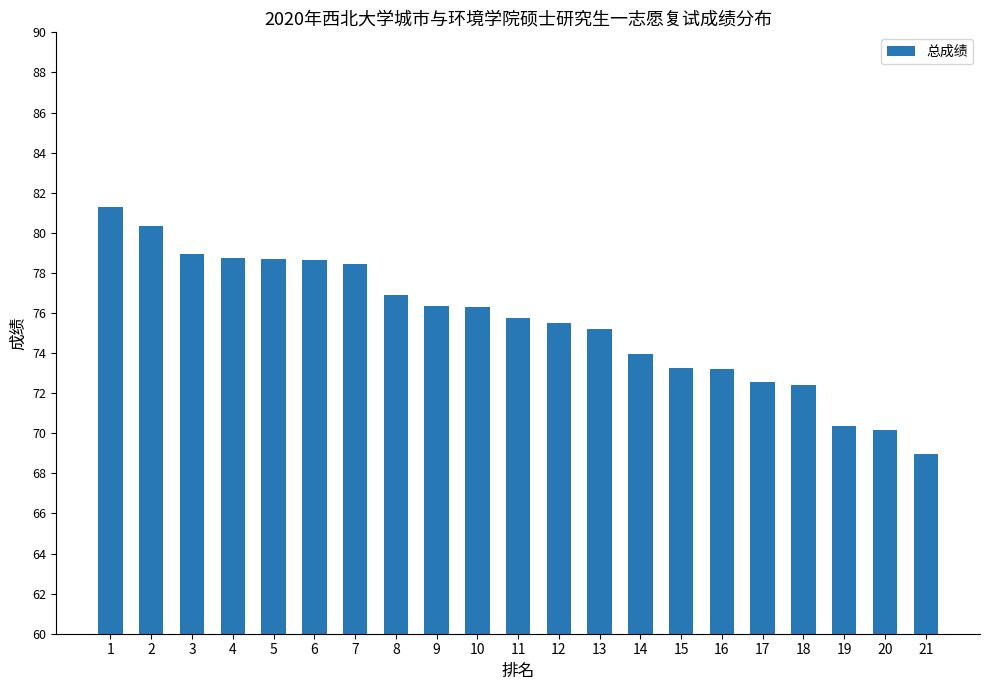

Does the chart contain stacked bars?

No